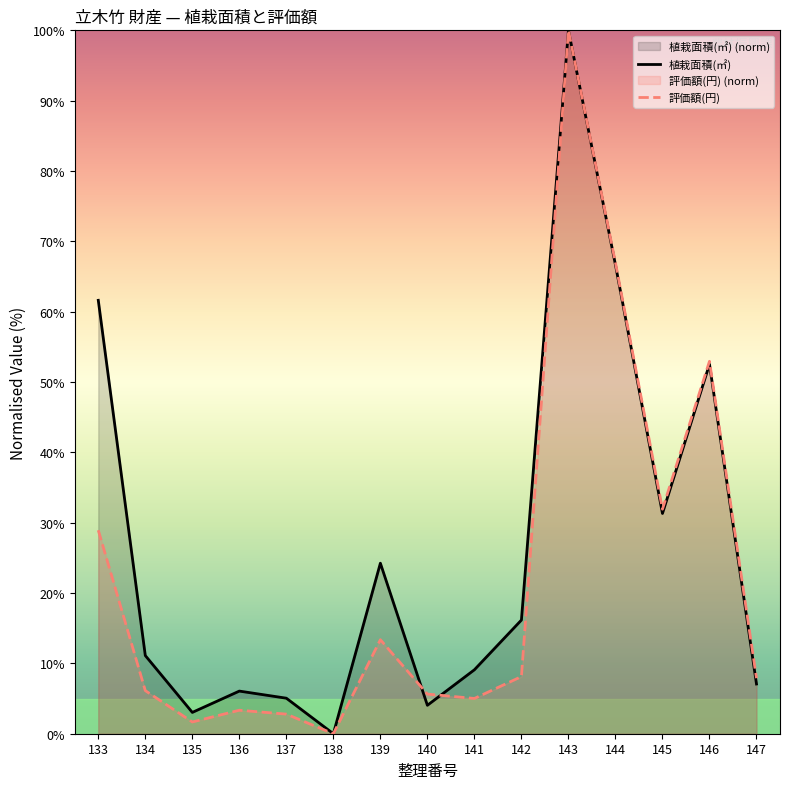

Rank the categories by 植栽面積(㎡) value from lowest to highest.

138, 135, 140, 137, 136, 147, 141, 134, 142, 139, 145, 146, 133, 144, 143